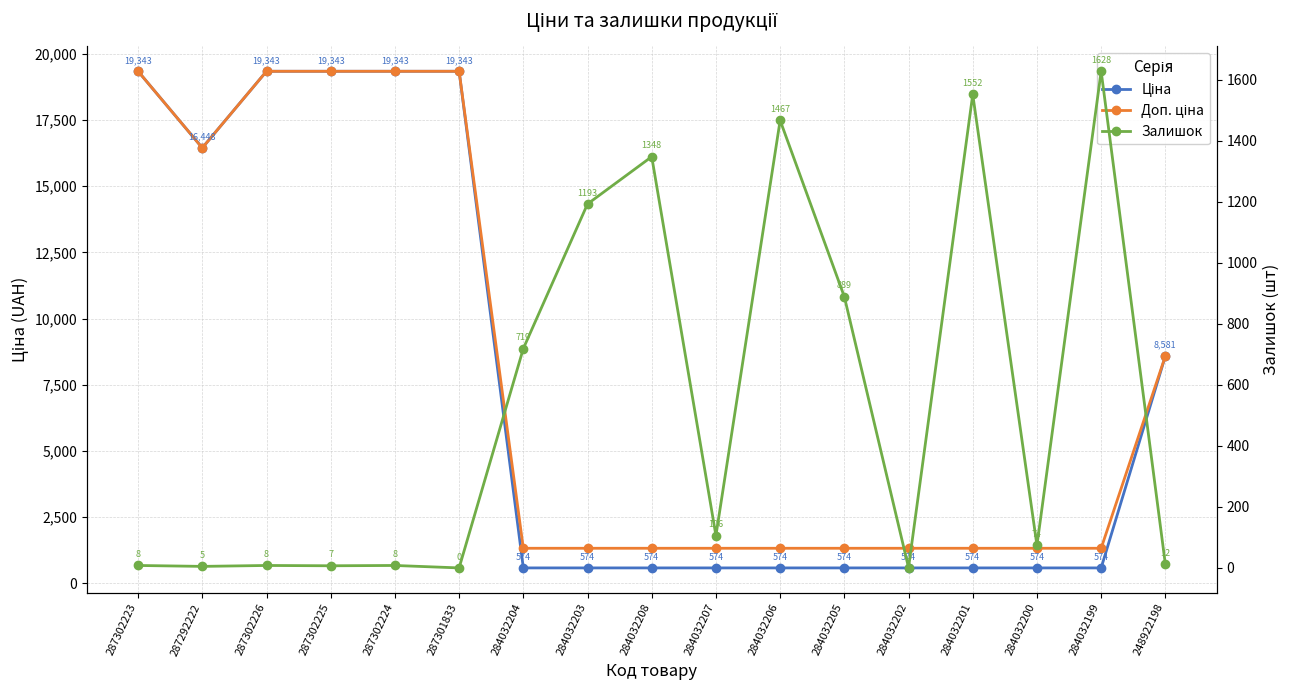

What is the value of the Ціна point at the 13th from the left?

574.5